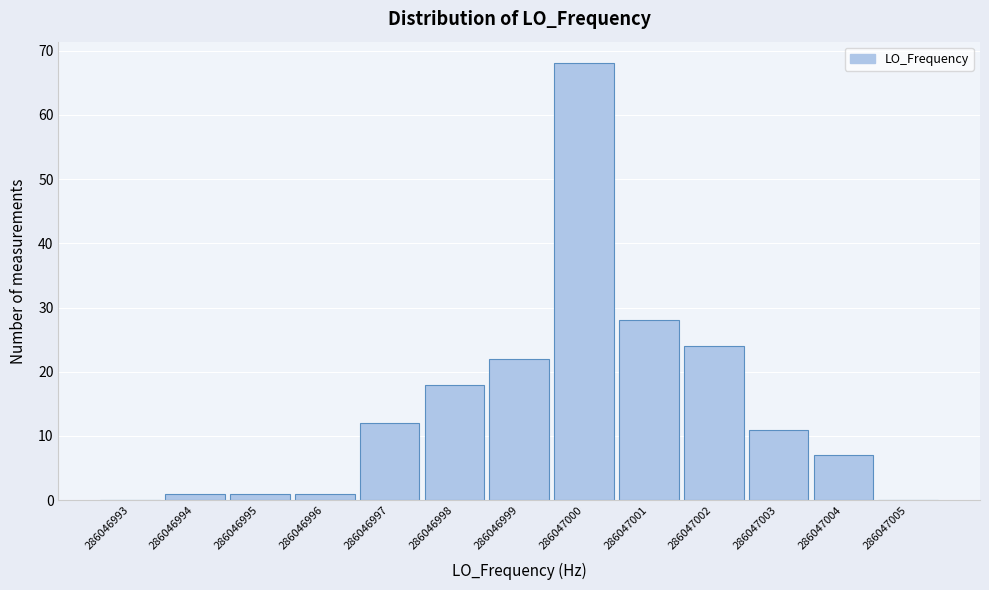

Reading right to left, transcribe all the data shown in this chart.

286047005=0	286047004=7	286047003=11	286047002=24	286047001=28	286047000=68	286046999=22	286046998=18	286046997=12	286046996=1	286046995=1	286046994=1	286046993=0